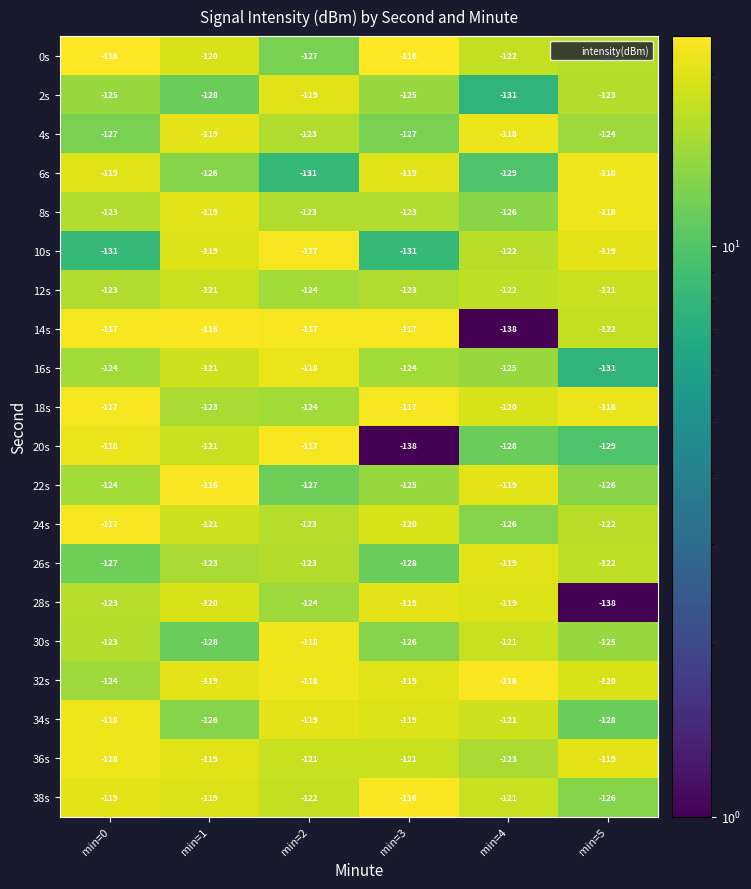

What is the sum of all 16s values?

-743